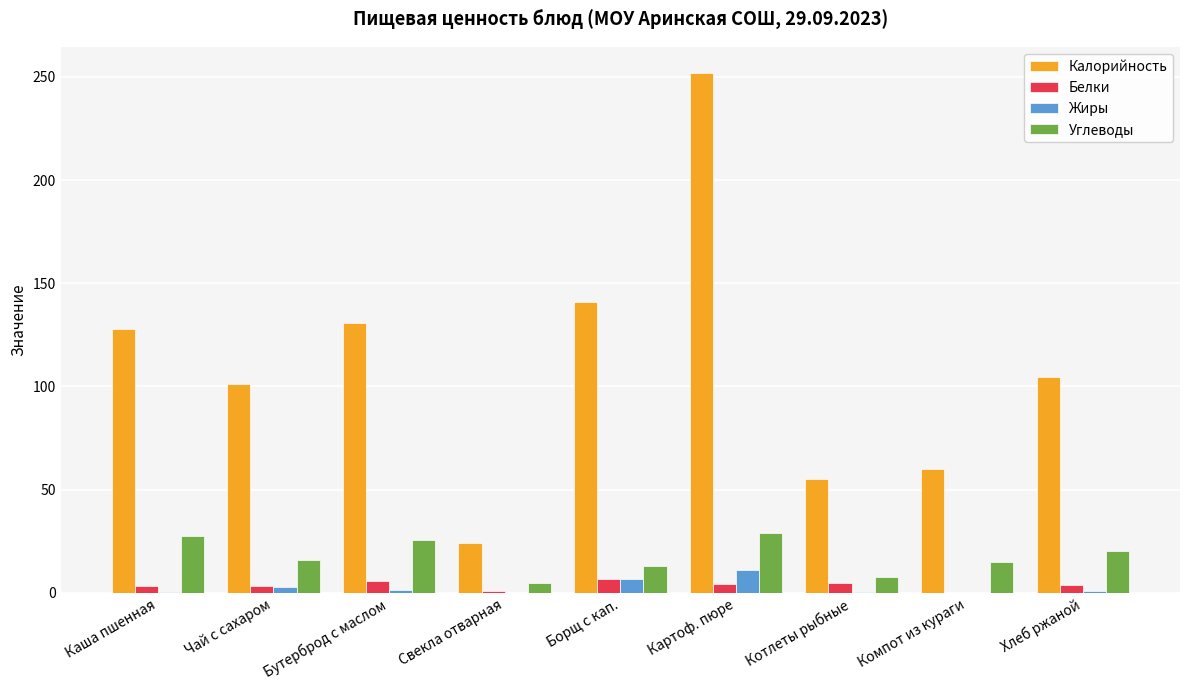

At which label does Калорийность reach its peak?

Картоф. пюре